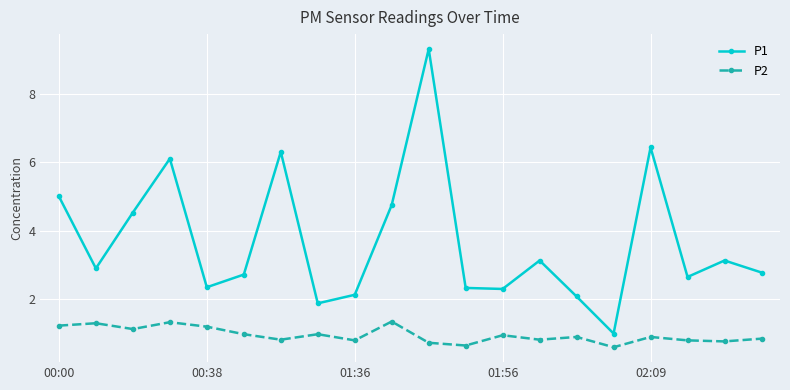

What is the value of the P2 point at the 3rd from the left?

1.1